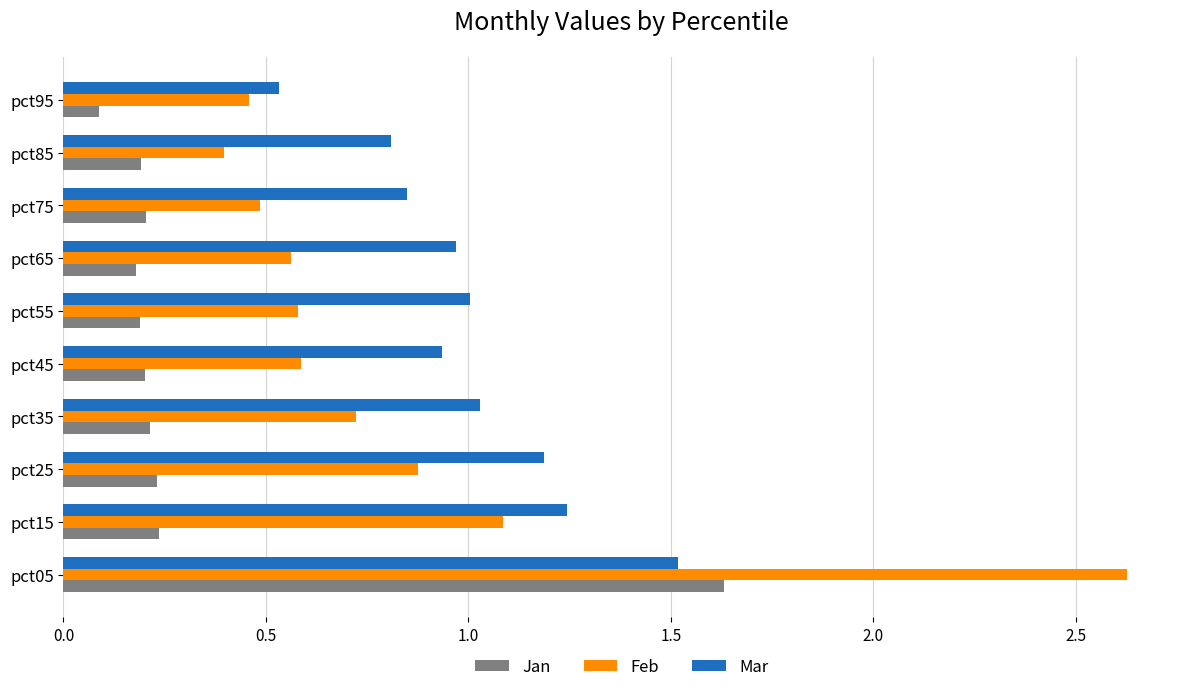

Which series has the largest range (max minus min)?

Feb